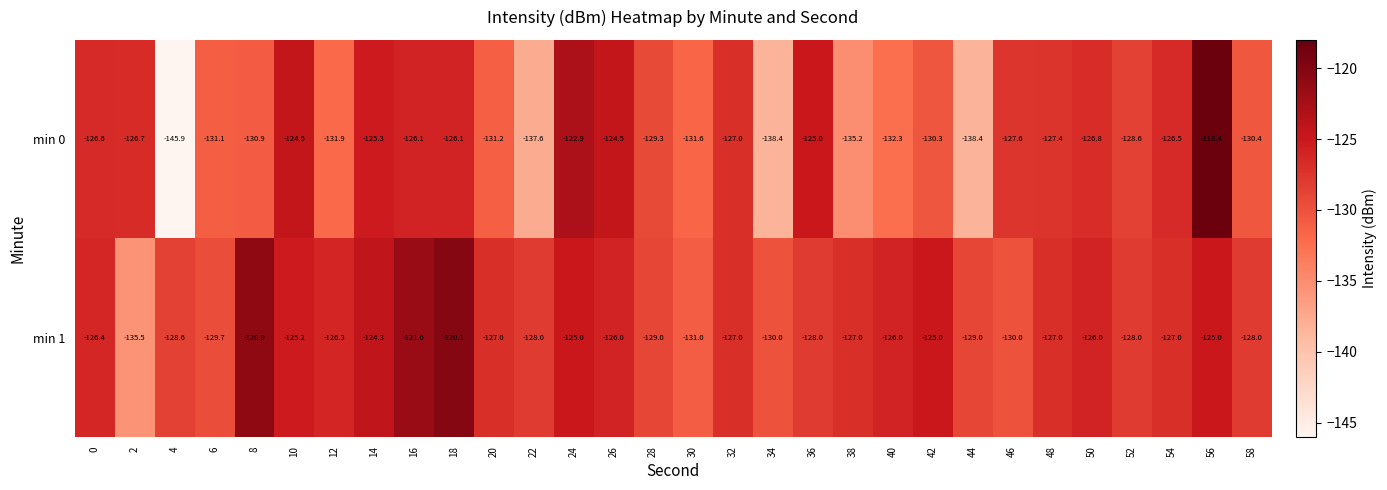

At which category is the sum across all series the highest?

56